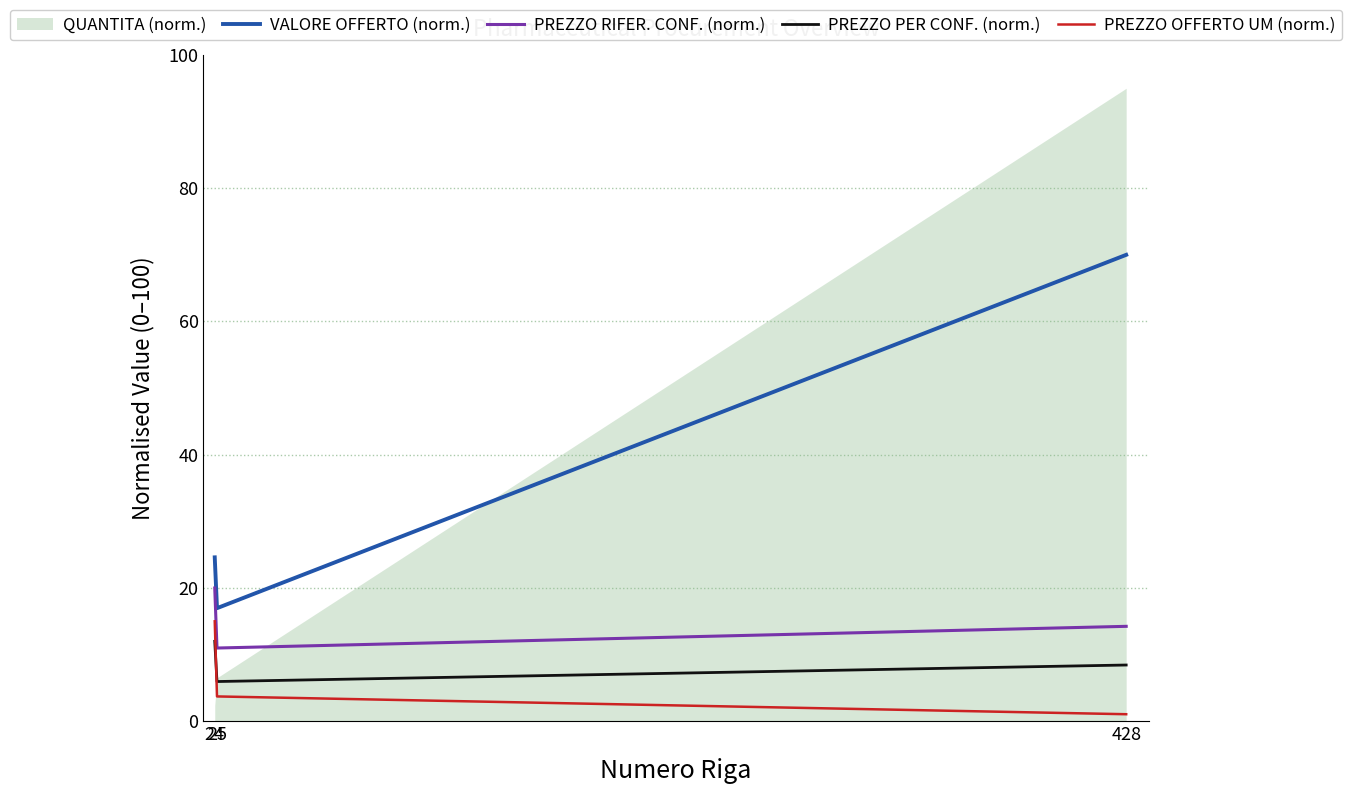

How many lines are shown in the chart?

4